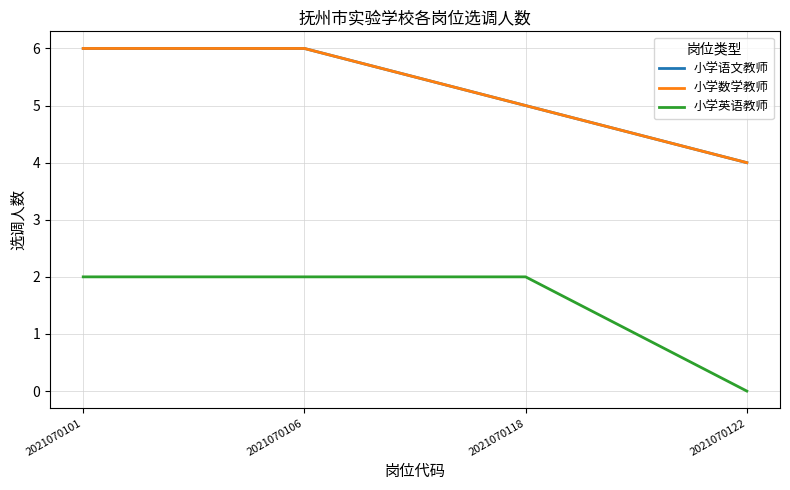

Reading left to right, transcribe all the data shown in this chart.

小学语文教师: 2021070101=6	2021070106=6	2021070118=5	2021070122=4
小学数学教师: 2021070101=6	2021070106=6	2021070118=5	2021070122=4
小学英语教师: 2021070101=2	2021070106=2	2021070118=2	2021070122=0